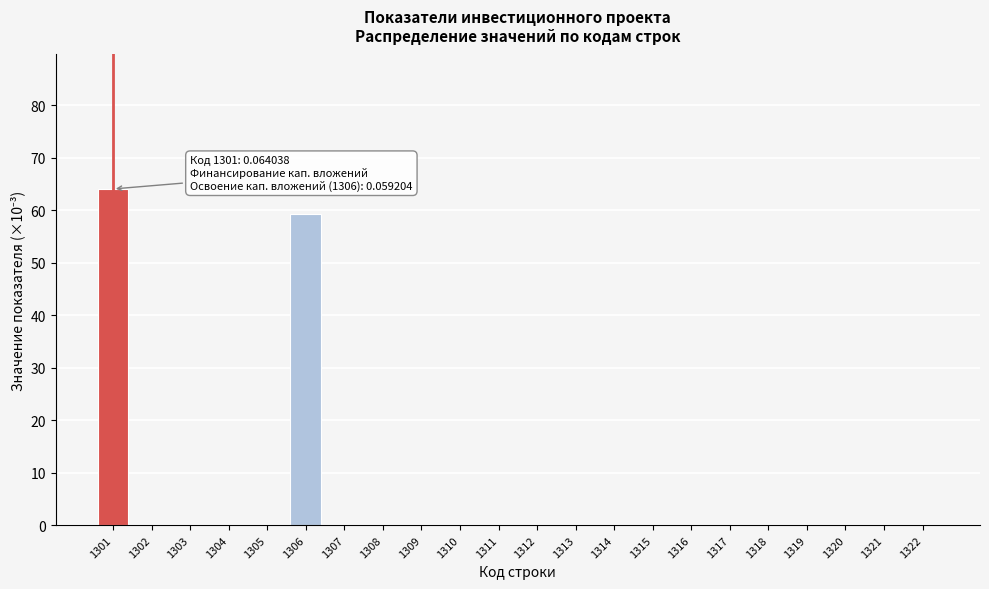

Reading left to right, what are all the values shown in this chart?

1301=64.0	1302=0.0	1303=0.0	1304=0.0	1305=0.0	1306=59.2	1307=0.0	1308=0.0	1309=0.0	1310=0.0	1311=0.0	1312=0.0	1313=0.0	1314=0.0	1315=0.0	1316=0.0	1317=0.0	1318=0.0	1319=0.0	1320=0.0	1321=0.0	1322=0.0